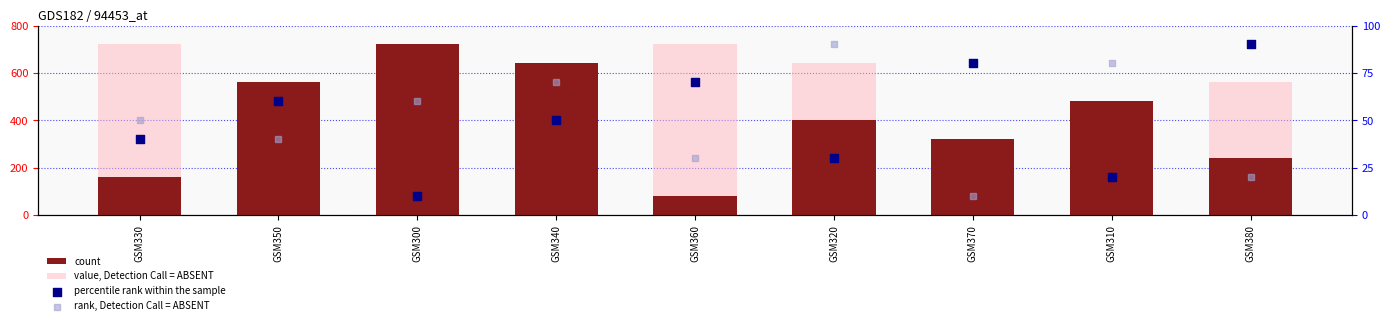

At how many categories does at least one series exceed 632?

5